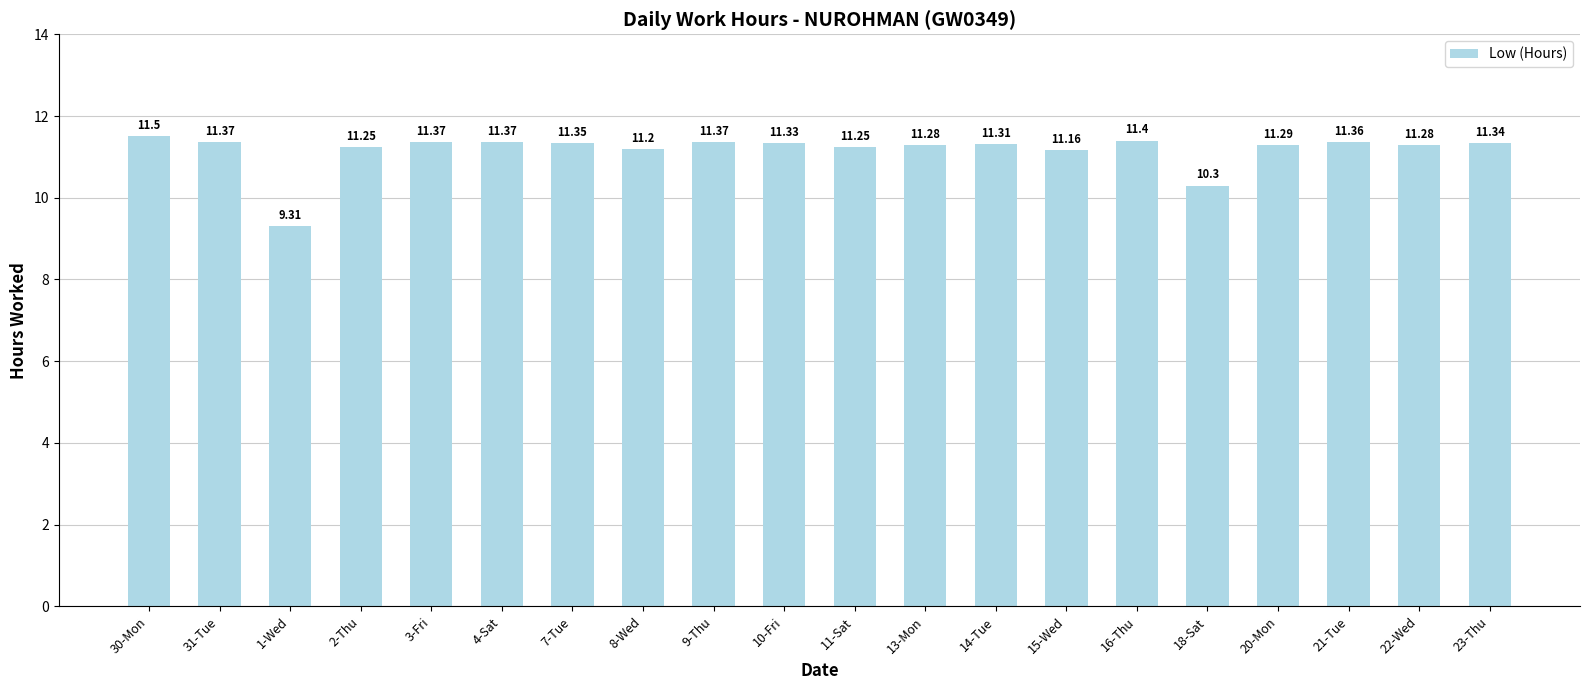

The value at 11-Sat is 11.2. True or false?

True